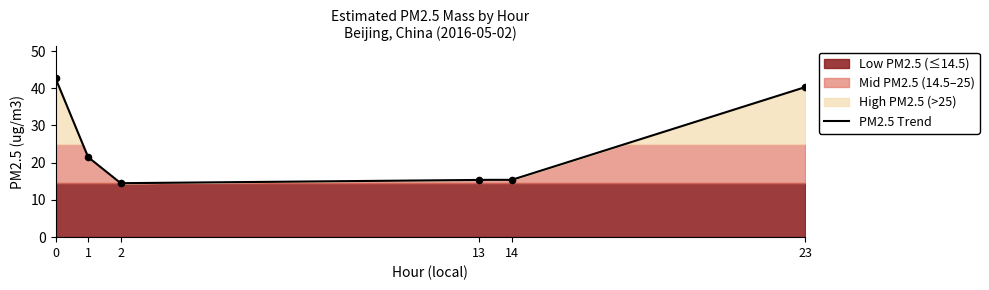

Approximately how many times larger is the value at 14 compared to 2?

1.1